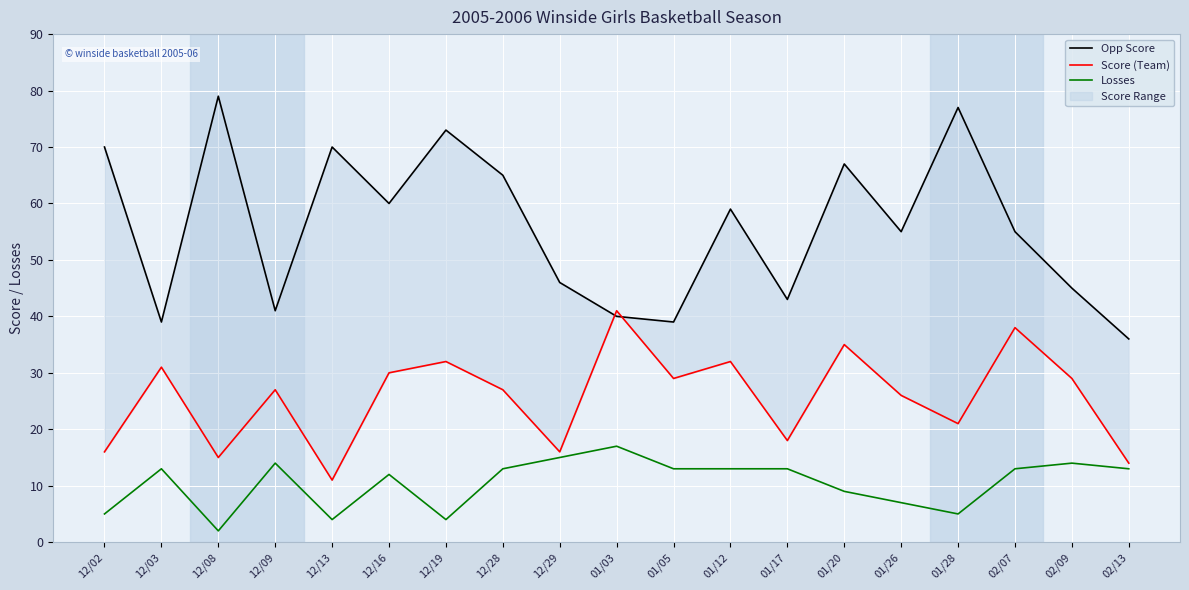

The value of Opp Score at 02/07 is 87. True or false?

False